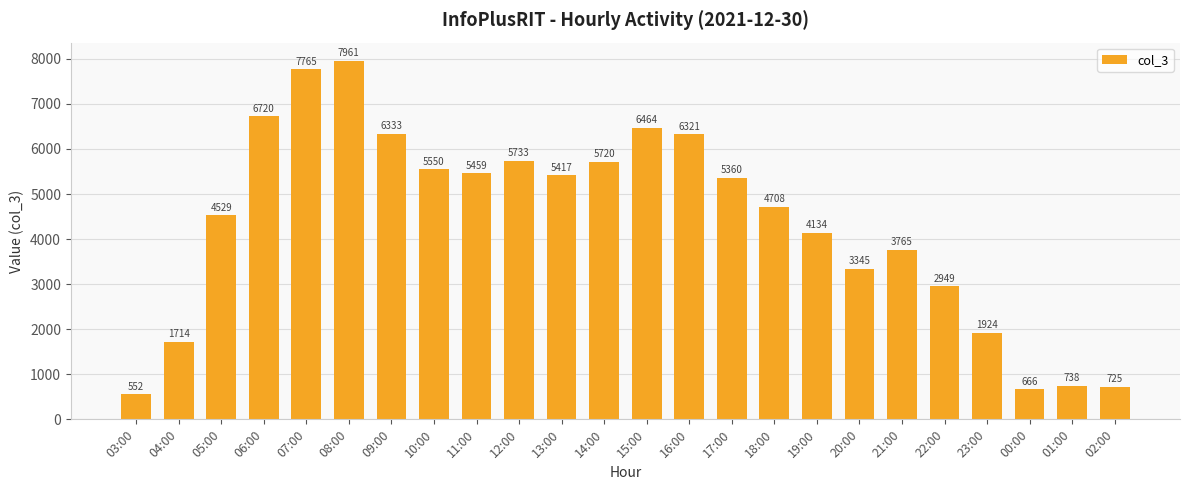

Reading left to right, extract all data points from this chart.

03:00=552	04:00=1714	05:00=4529	06:00=6720	07:00=7765	08:00=7961	09:00=6333	10:00=5550	11:00=5459	12:00=5733	13:00=5417	14:00=5720	15:00=6464	16:00=6321	17:00=5360	18:00=4708	19:00=4134	20:00=3345	21:00=3765	22:00=2949	23:00=1924	00:00=666	01:00=738	02:00=725